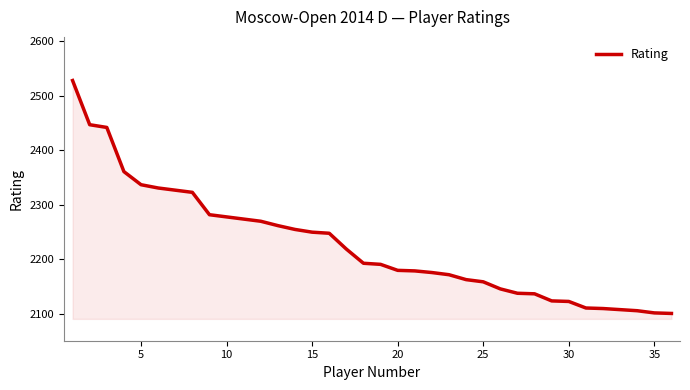

What is the smallest value displayed?

2101